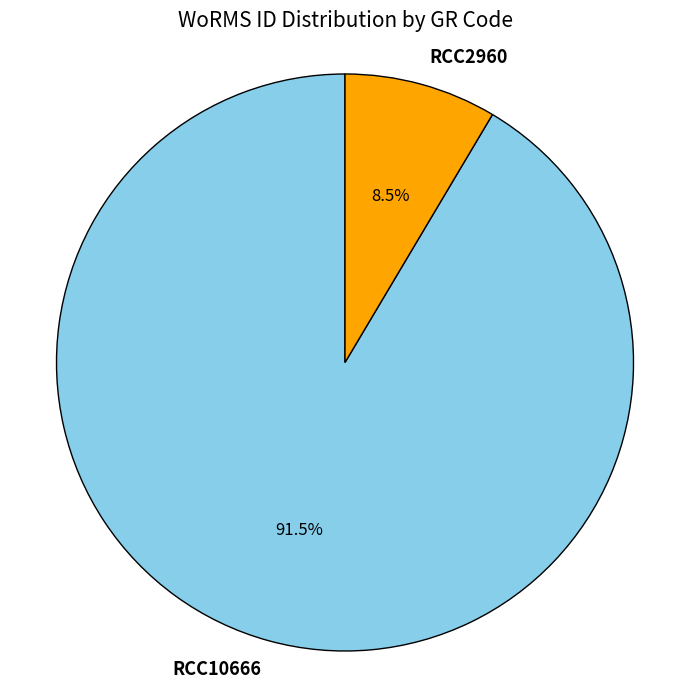

What is the smallest slice in the pie chart?

RCC2960